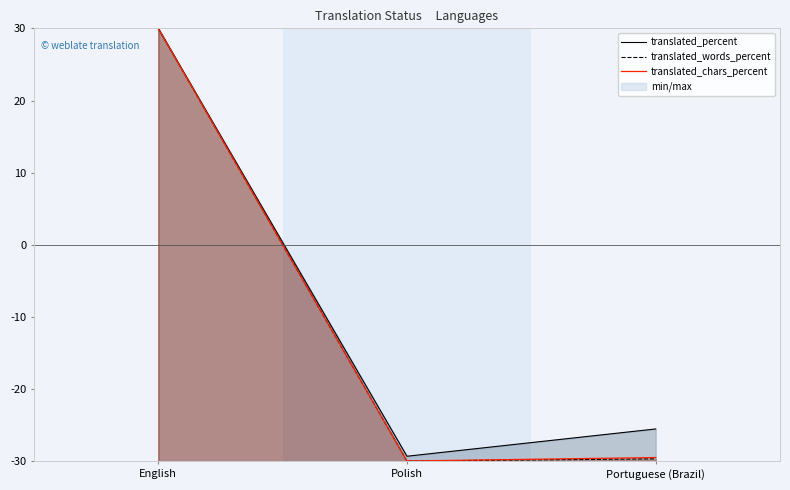

How many categories are shown in the chart?

3